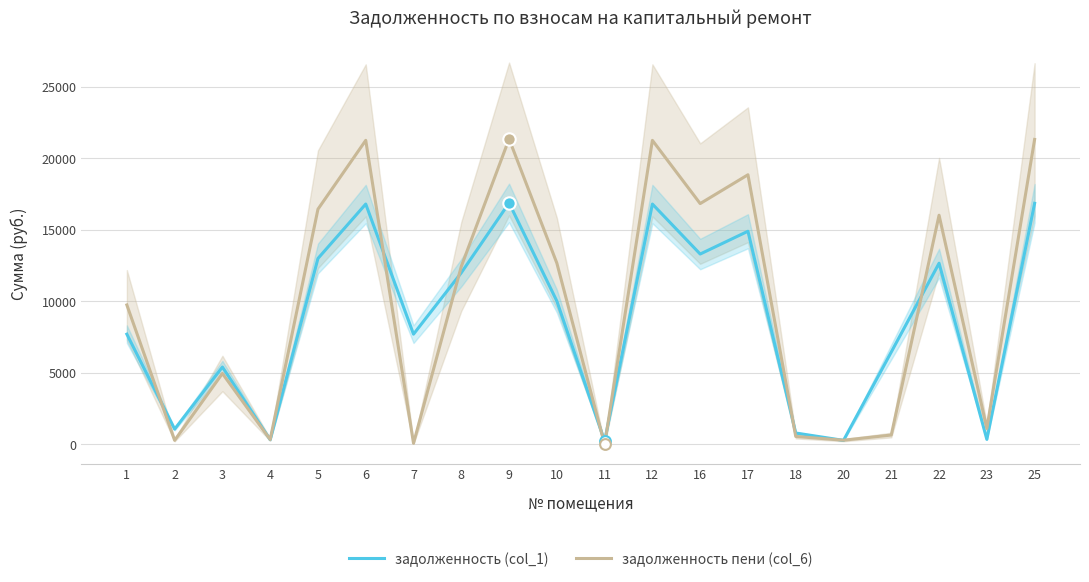

Which series contains the highest Y value?

задолженность пени (col_6)